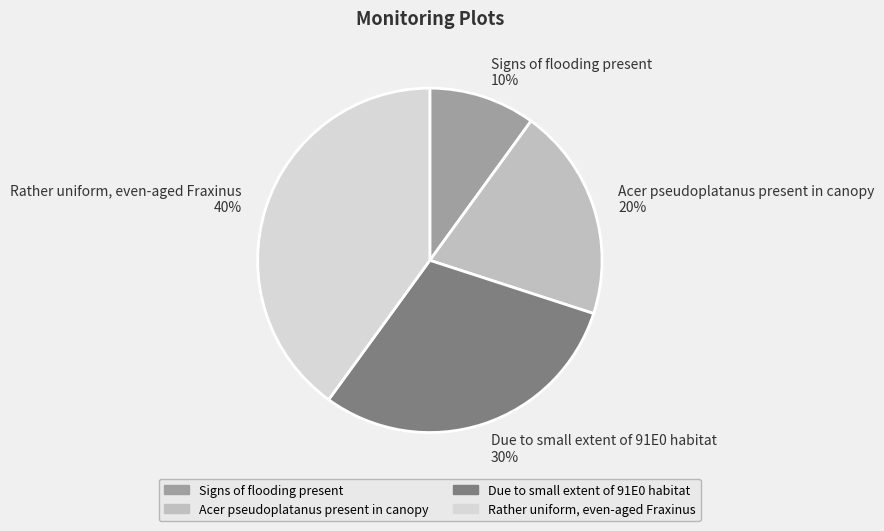

Is the sum of Due to small extent of 91E0 habitat and Signs of flooding present greater than half?

No